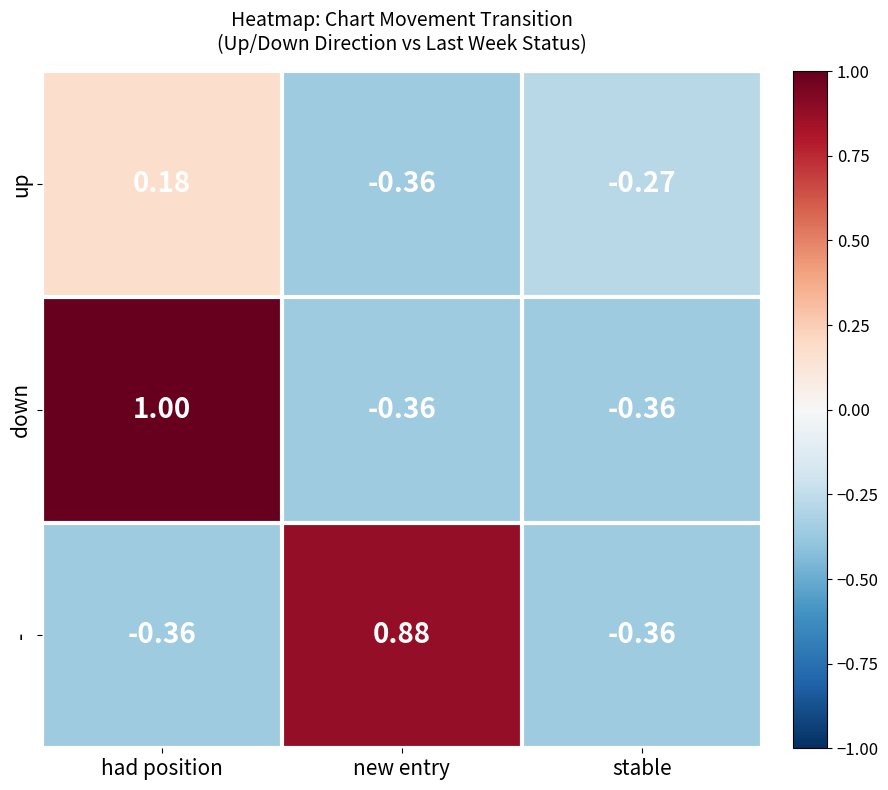

Which series changed the most between new entry and stable?

-